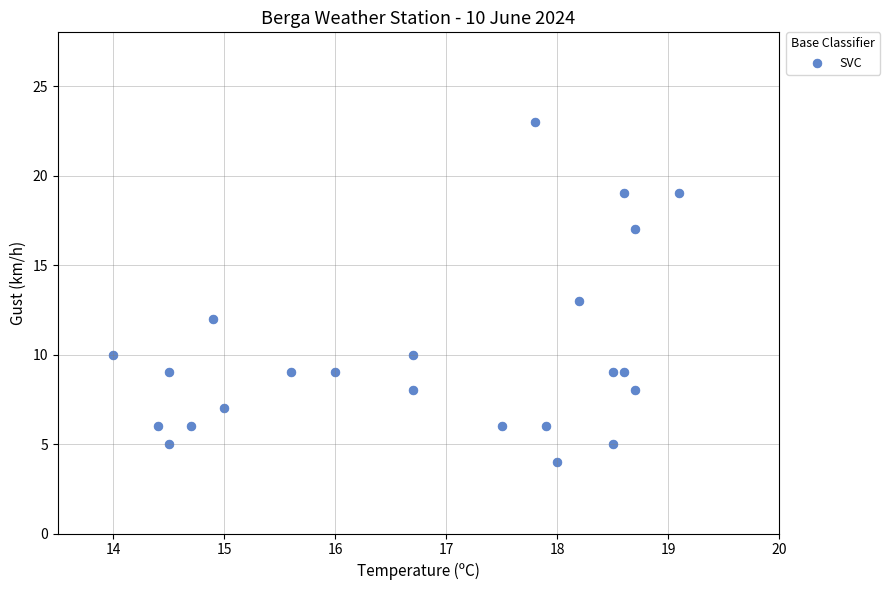

What is the range of Y values (max minus min)?

19